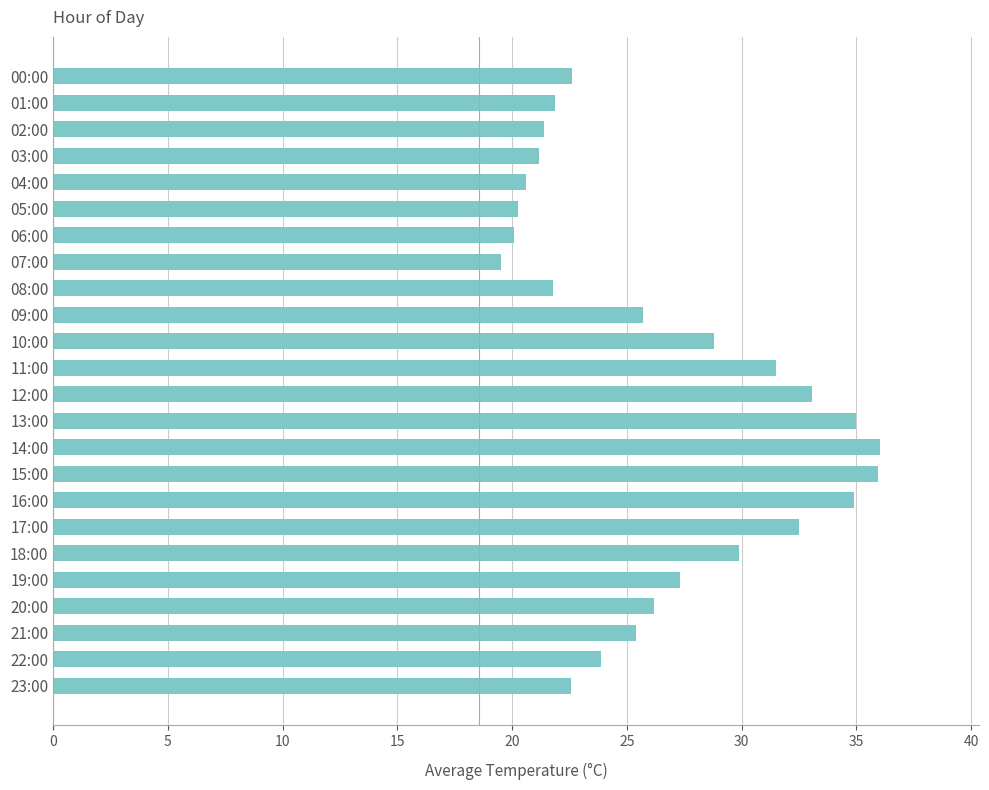

What is the difference between the maximum and minimum values?

16.5